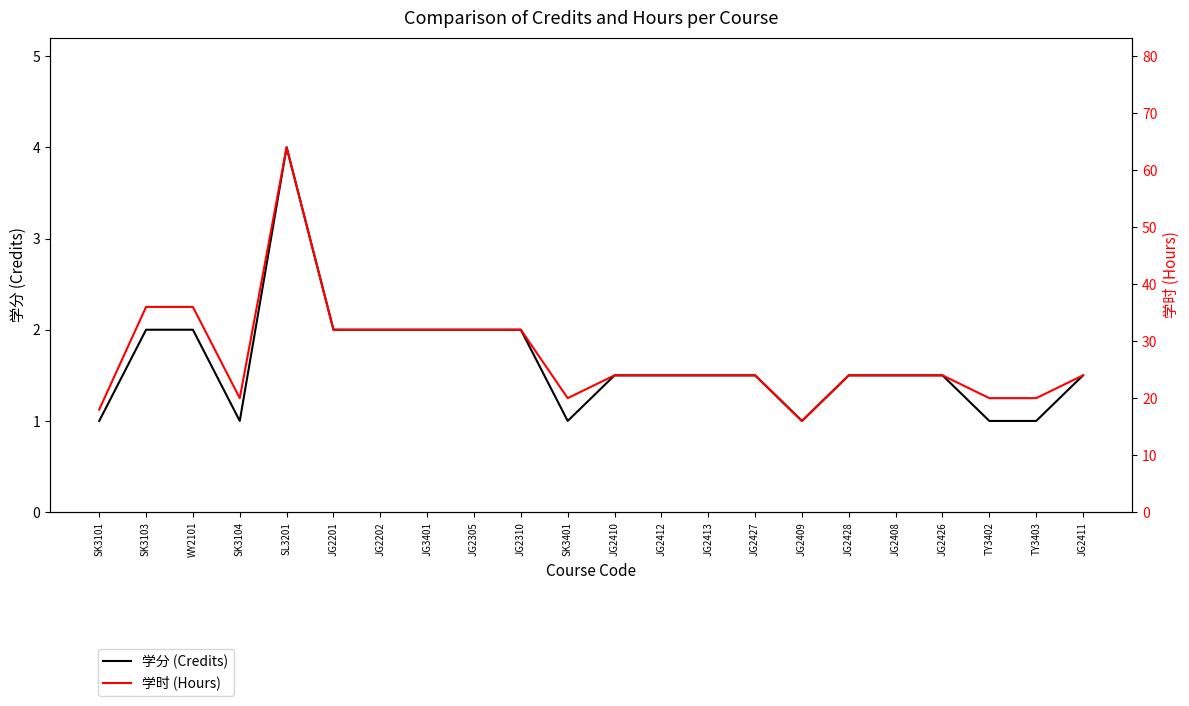

What are all the series names shown in the legend?

学分 (Credits), 学时 (Hours)